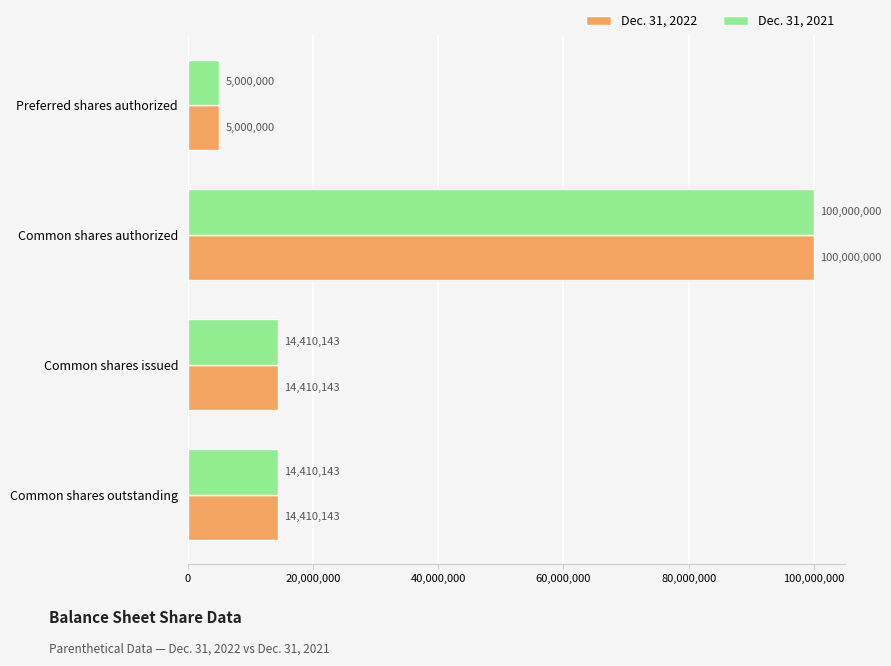

Is the value of Dec. 31, 2021 at Common shares authorized greater than the value of Dec. 31, 2022 at Preferred shares authorized?

Yes